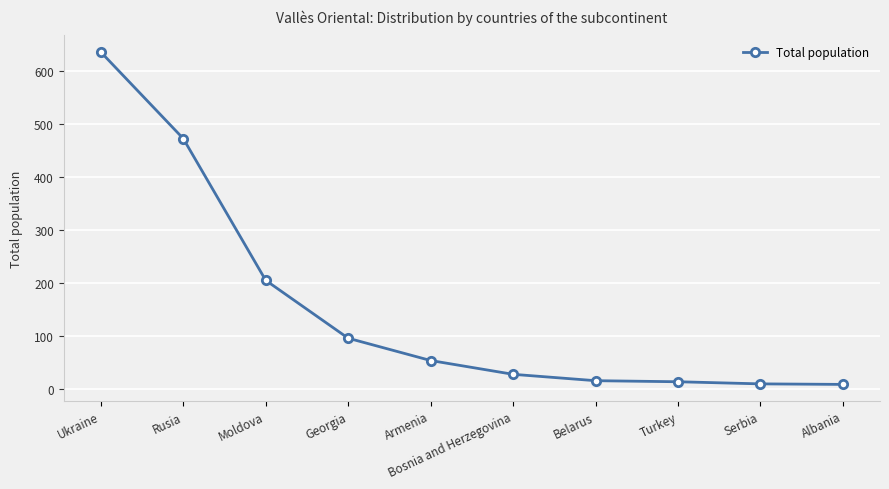

What is the difference between the values at Turkey and Moldova?

191